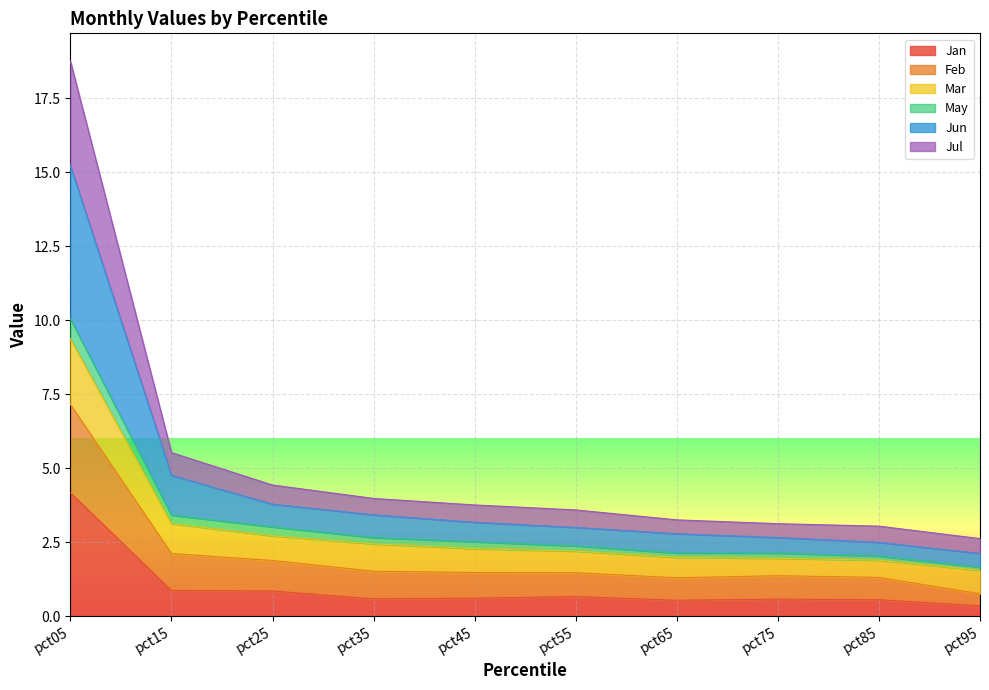

Which has a higher value, pct75 or pct35?

pct35